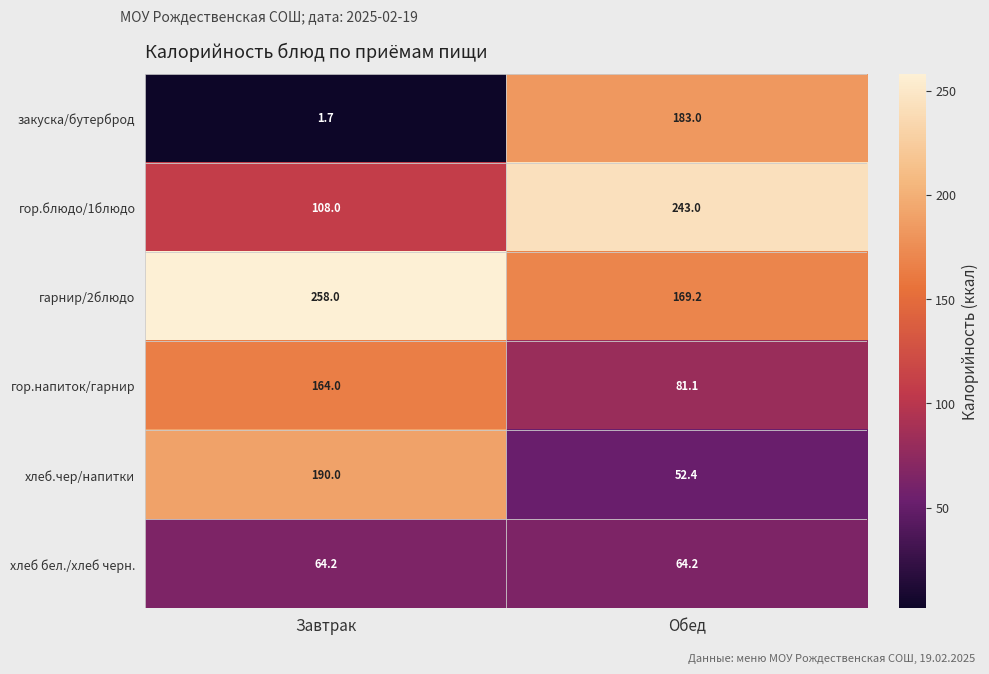

Reading left to right, transcribe all the data shown in this chart.

закуска/бутерброд: Завтрак=1.7	Обед=183.0
гор.блюдо/1блюдо: Завтрак=108.0	Обед=243.0
гарнир/2блюдо: Завтрак=258.0	Обед=169.2
гор.напиток/гарнир: Завтрак=164.0	Обед=81.1
хлеб.чер/напитки: Завтрак=190.0	Обед=52.4
хлеб бел./хлеб черн.: Завтрак=64.2	Обед=64.2